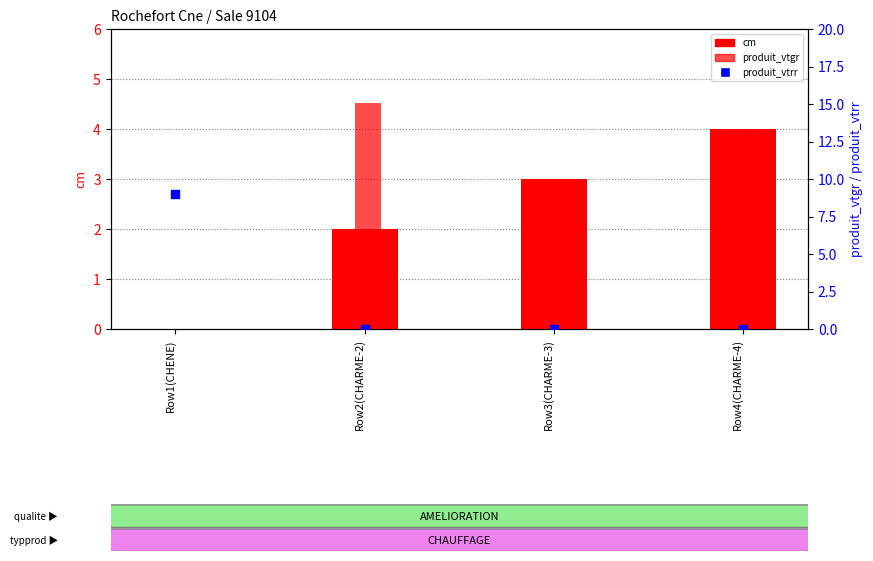

Which series contains the lowest Y value?

cm